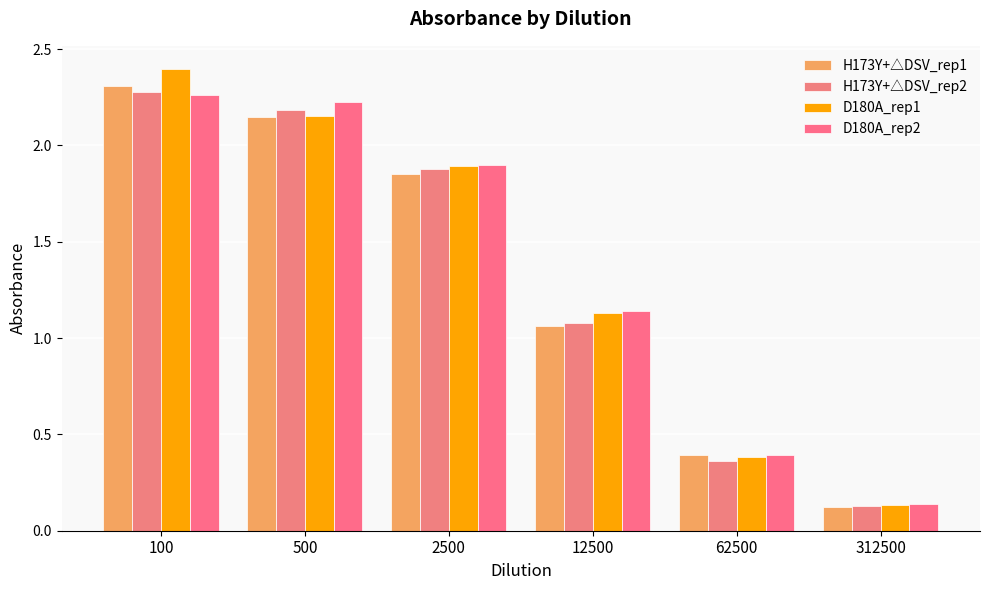

Where does the D180A_rep1 series first go above 1?

100